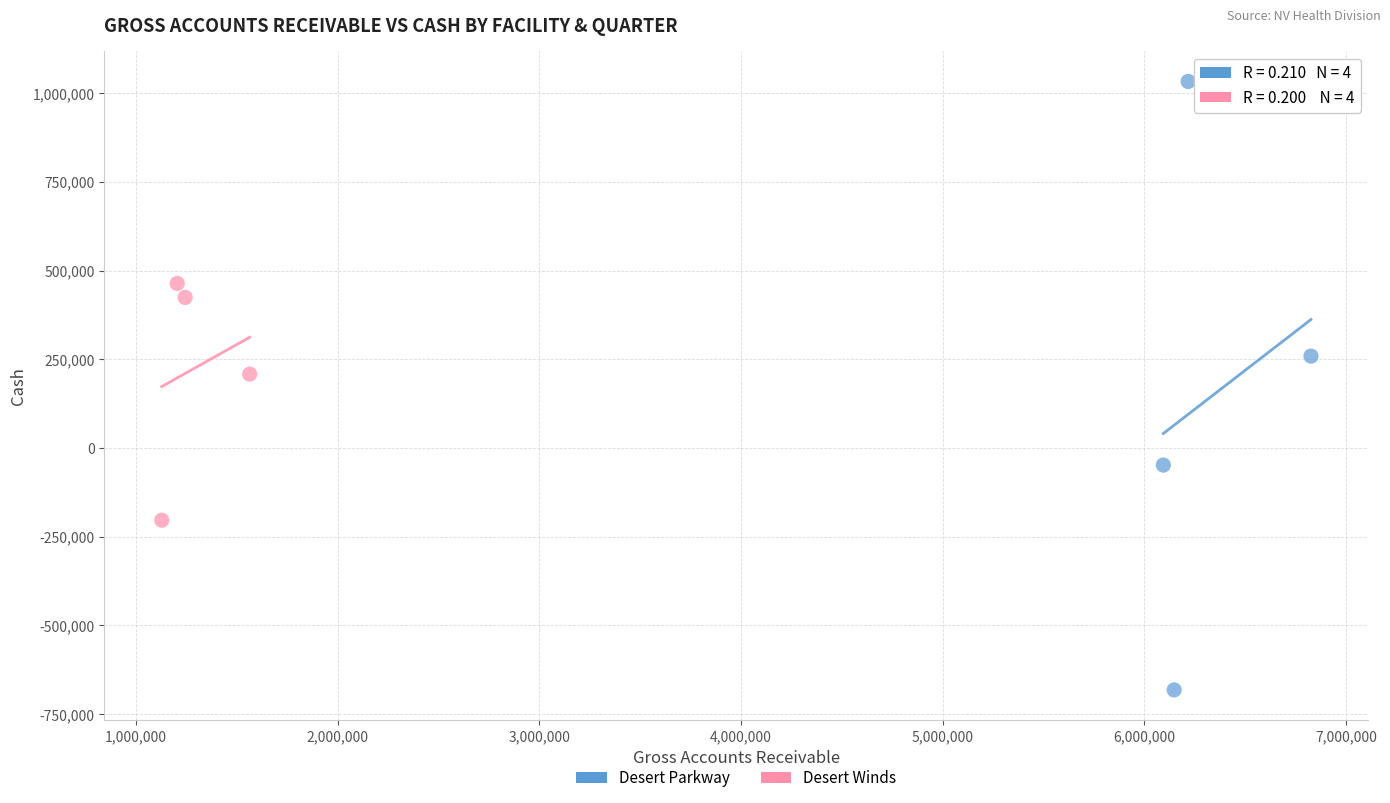

Which series reaches the minimum Y coordinate?

Desert Parkway